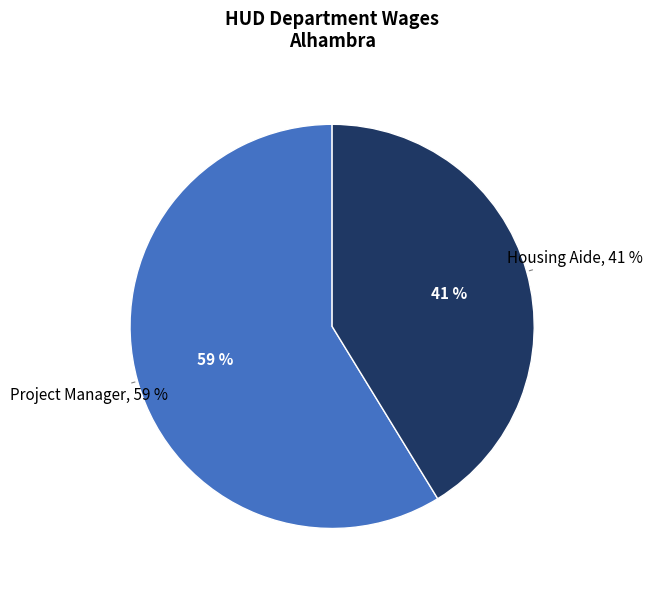

Count the number of slices in the pie.

2